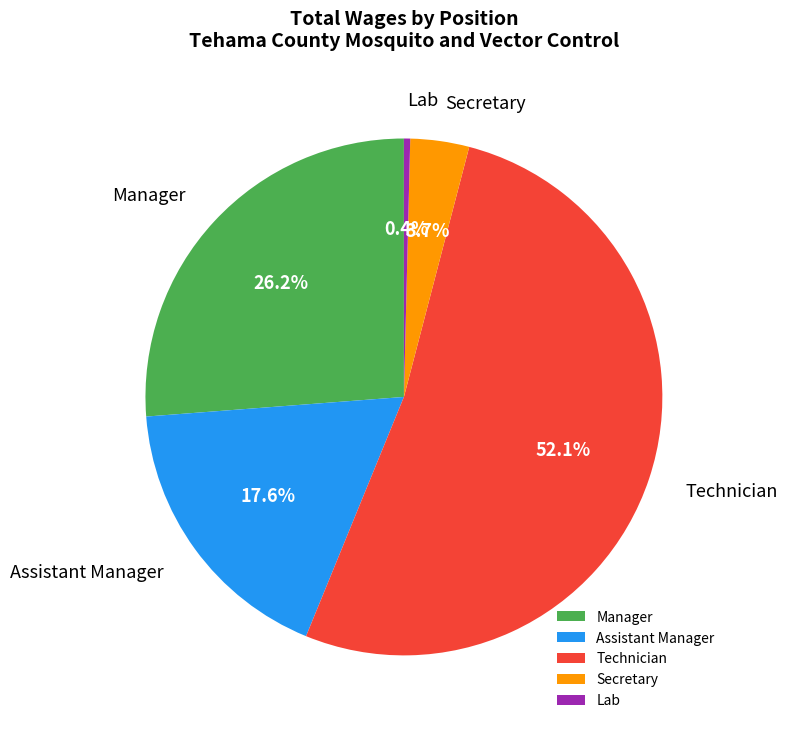

To the nearest percent, what is the average slice percentage?

20%